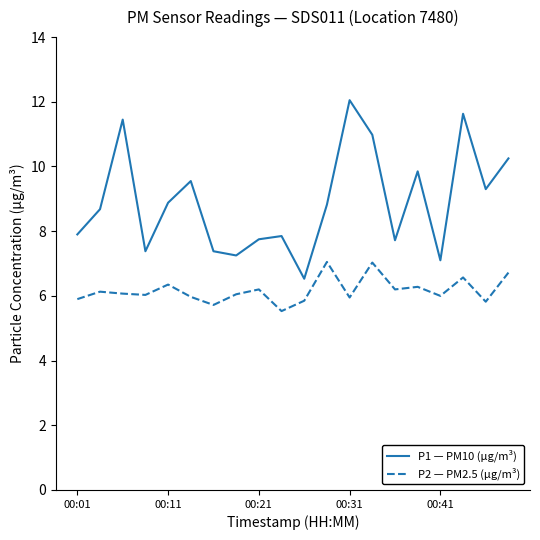

True or false: P1 — PM10 (µg/m³) and P2 — PM2.5 (µg/m³) cross at least once.

False